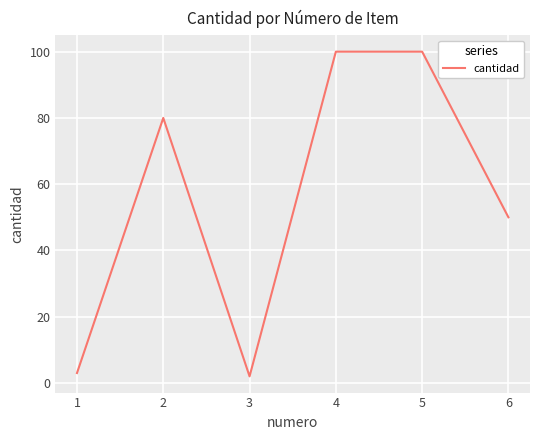

How many categories are shown in the chart?

6